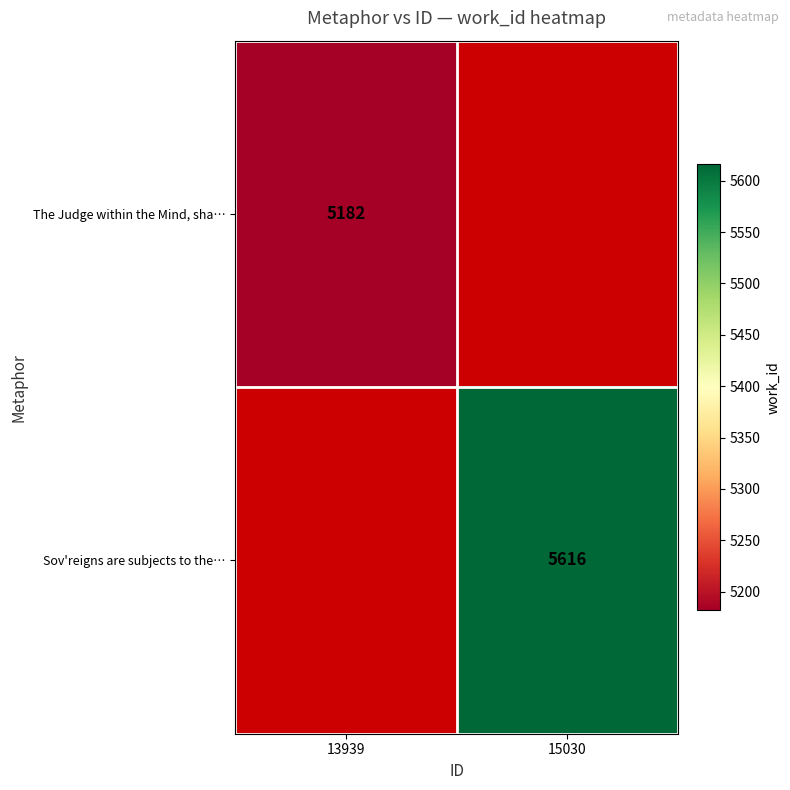

Is it true that Sov'reigns are subjects to the… equals 2746 at 15030?

False